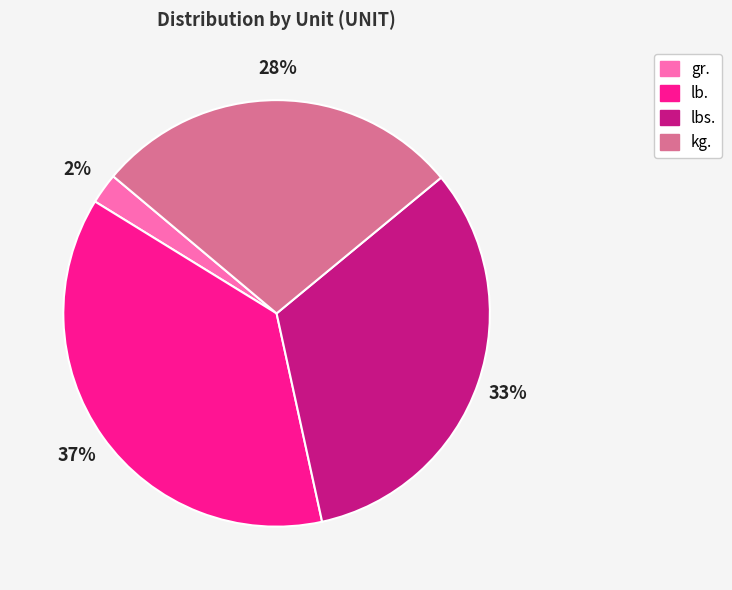

Which has a higher value, lb. or gr.?

lb.